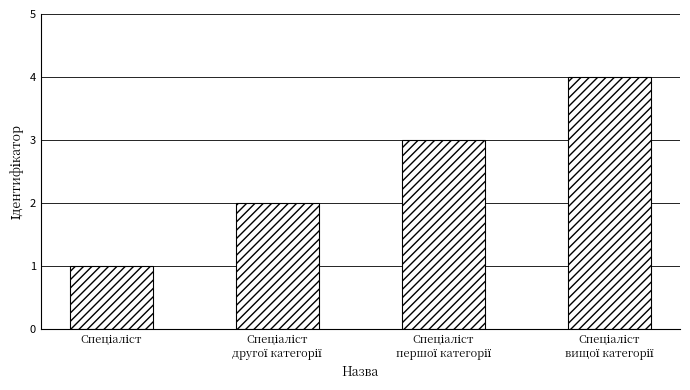

What is the difference between the maximum and minimum values?

3